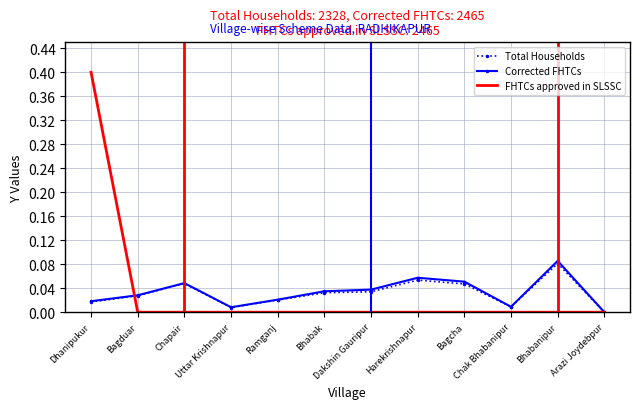

What is the maximum value shown in the chart?

0.4